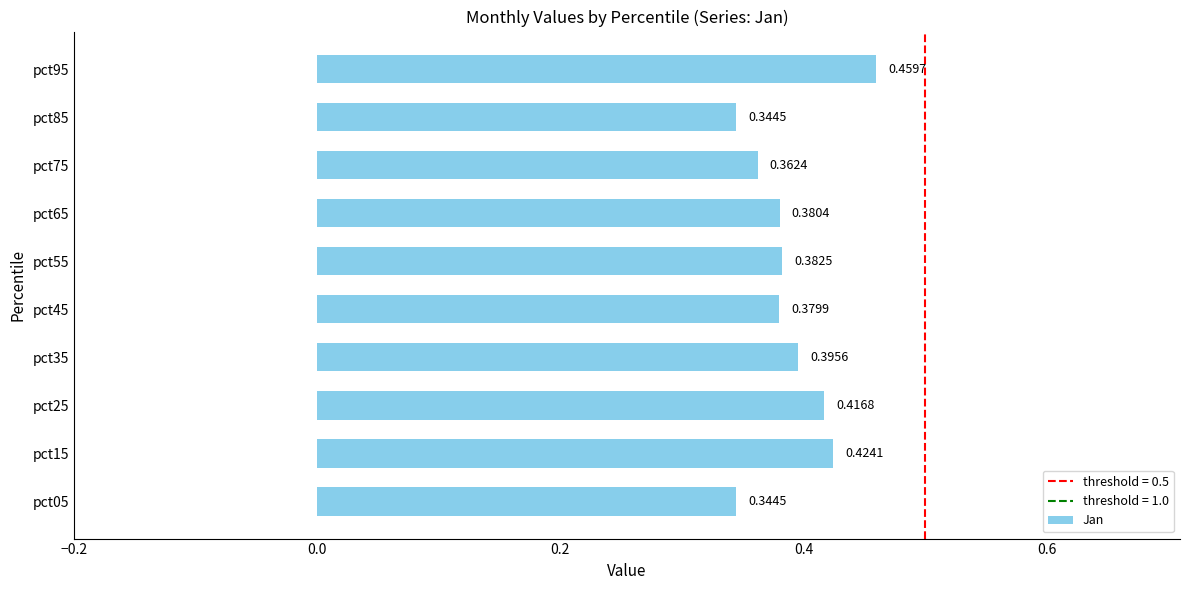

Between pct85 and pct65, which is larger?

pct65